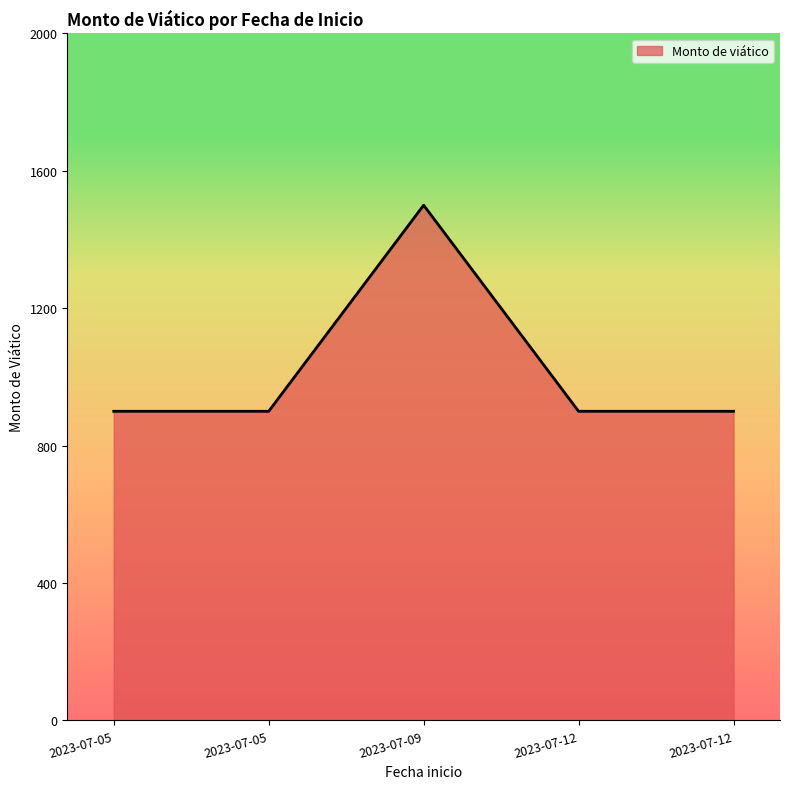

How many lines are shown in the chart?

1